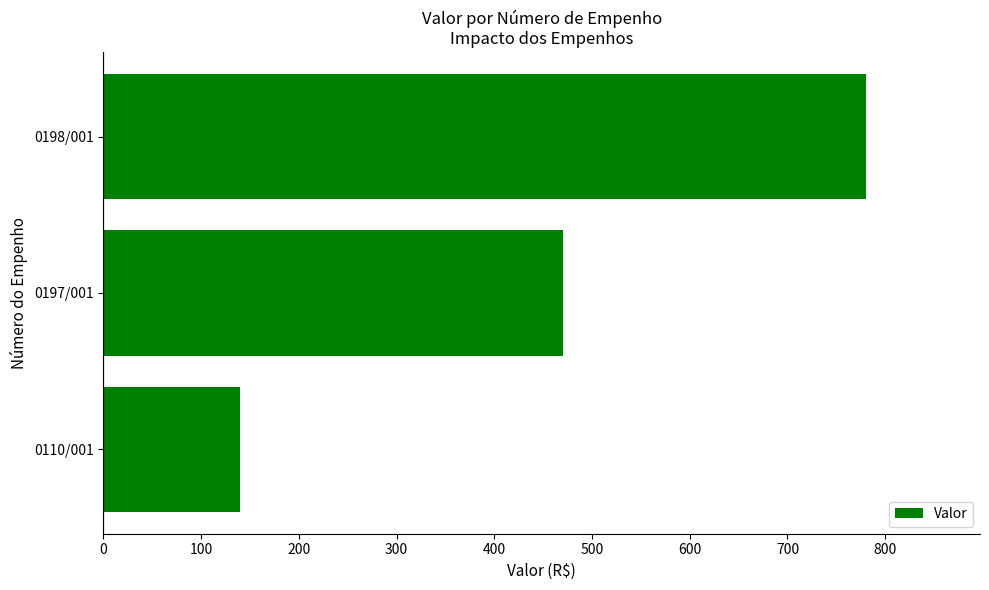

How many values are below 470?

1